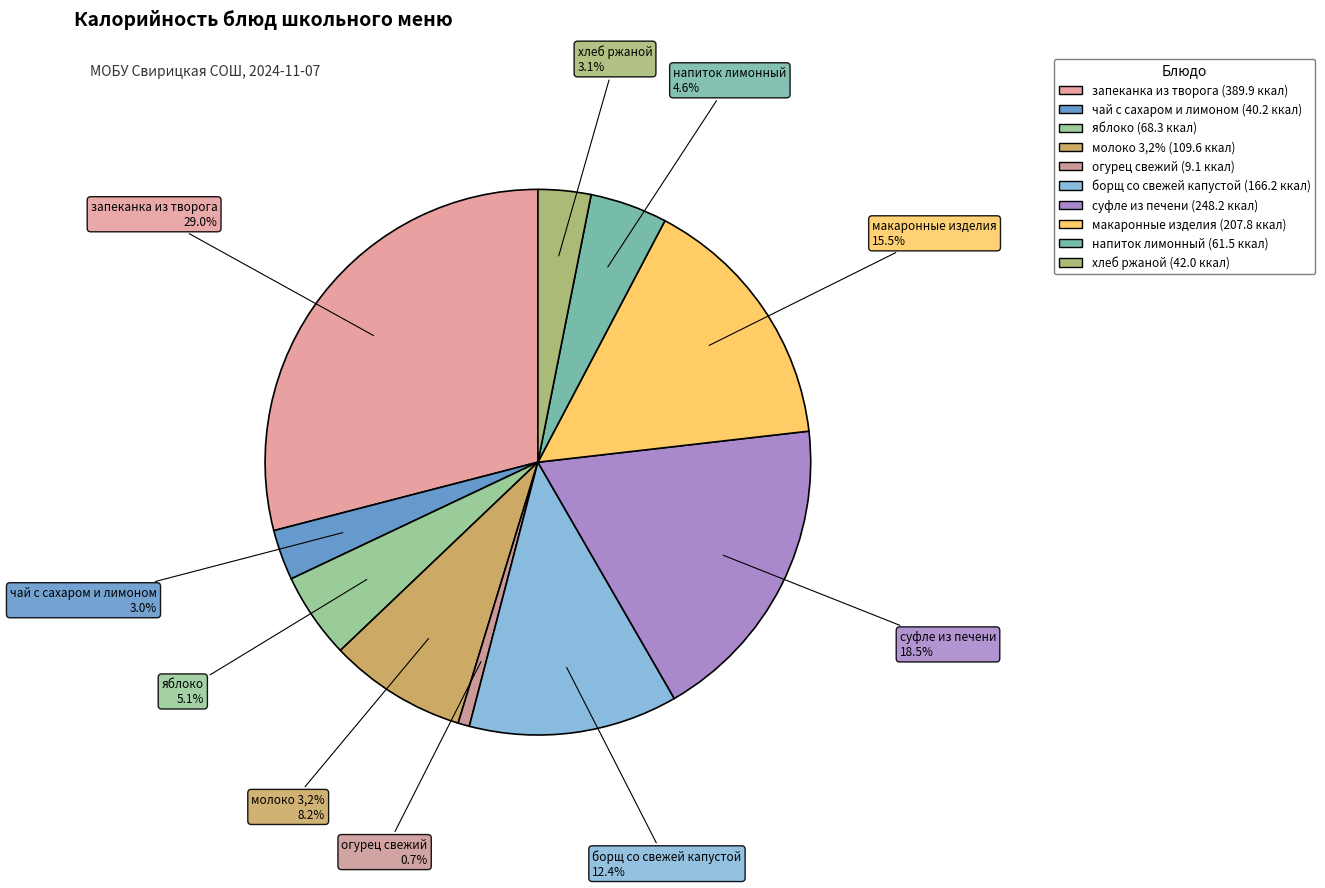

Which category has the smallest portion of the pie?

огурец свежий